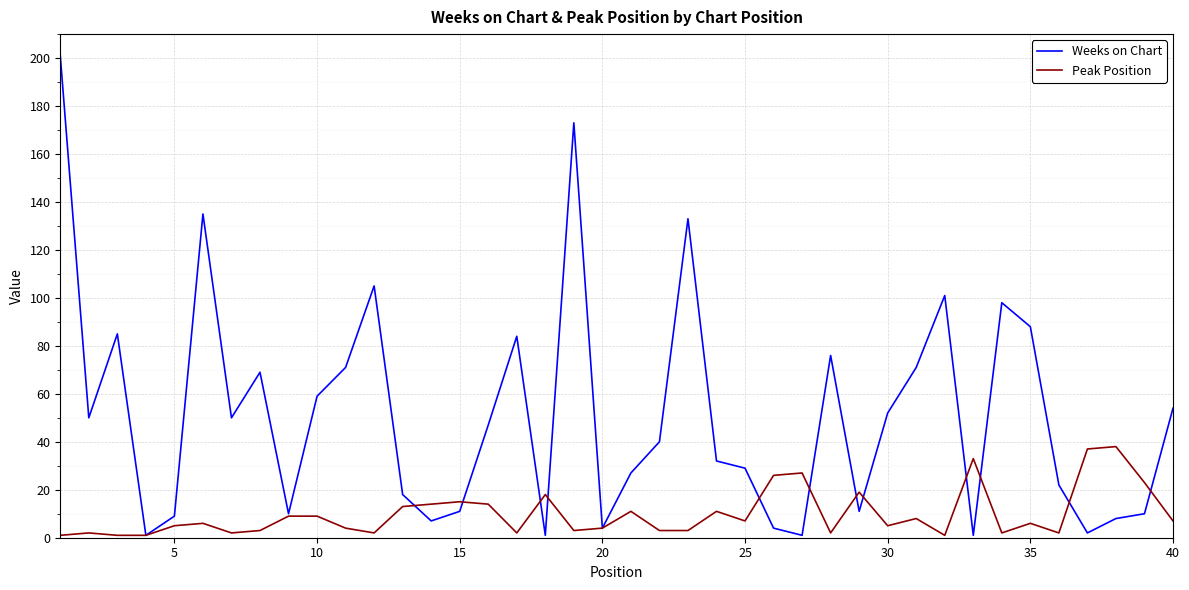

Reading right to left, extract all data points from this chart.

Weeks on Chart: 54	10	8	2	22	88	98	1	101	71	52	11	76	1	4	29	32	133	40	27	4	173	1	84	47	11	7	18	105	71	59	10	69	50	135	9	1	85	50	201
Peak Position: 7	23	38	37	2	6	2	33	1	8	5	19	2	27	26	7	11	3	3	11	4	3	18	2	14	15	14	13	2	4	9	9	3	2	6	5	1	1	2	1